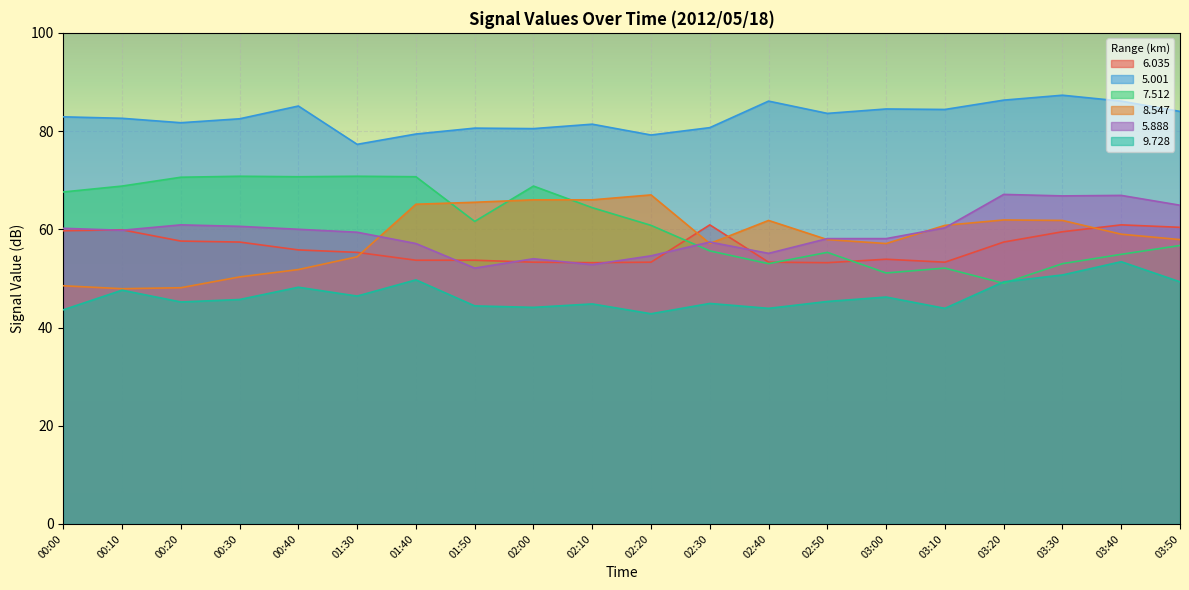

What is the difference between the highest and lowest values at 01:50?

36.2